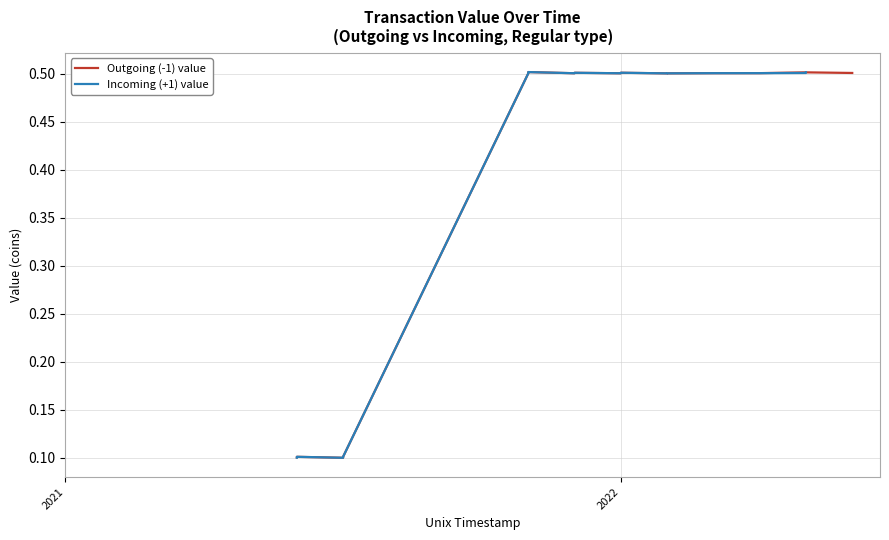

What is the value of the Outgoing (-1) value point at the 7th from the left?

0.1